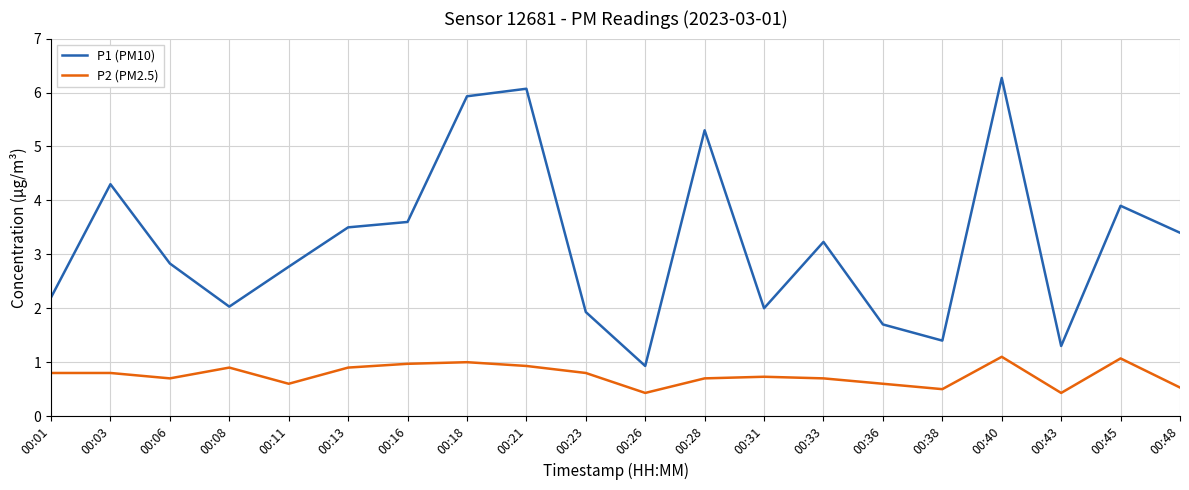

Does the chart have visible grid lines?

Yes